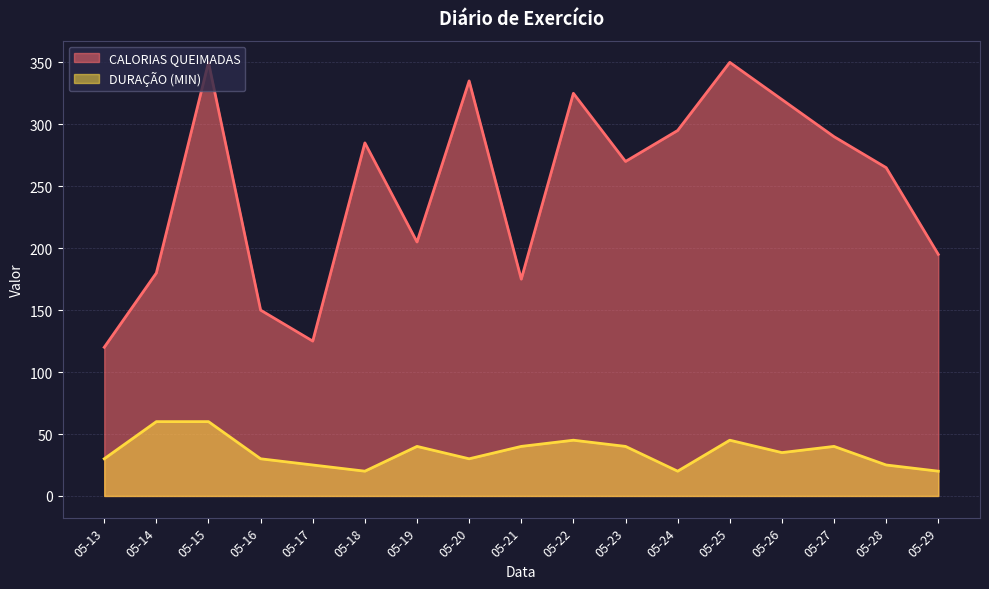

At which category is the sum across all series the highest?

05-15